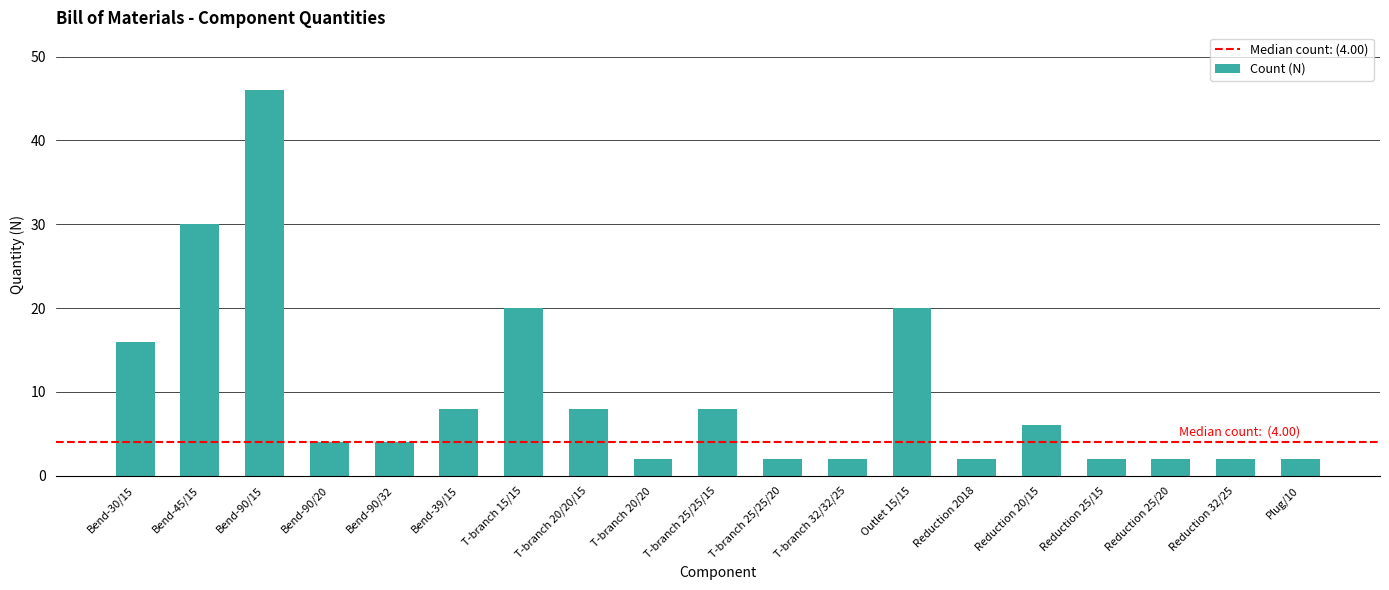

What is the value of the 19th bar from the left?

2